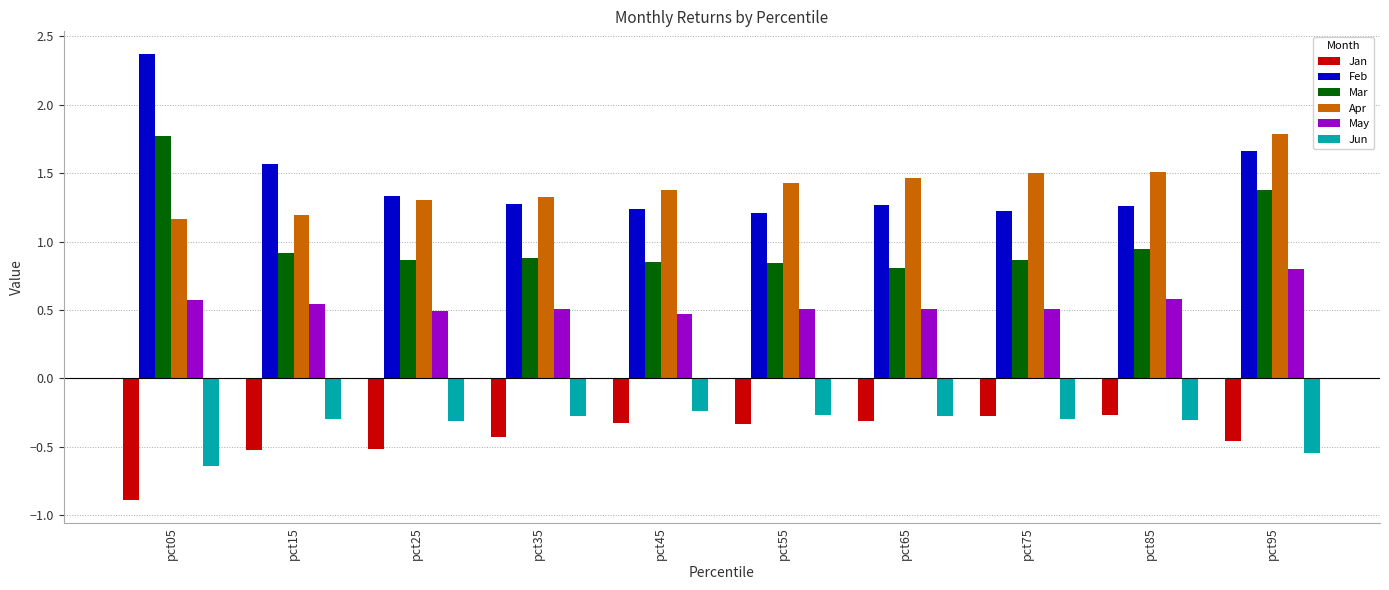

Does the chart contain stacked bars?

No